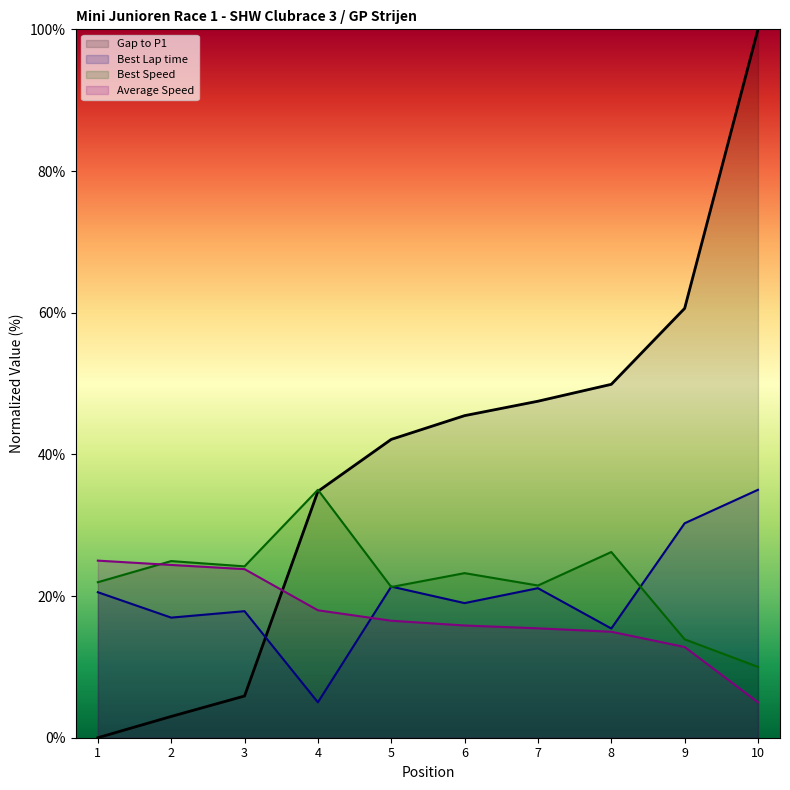

What is the total value across all series at 9?

117.6